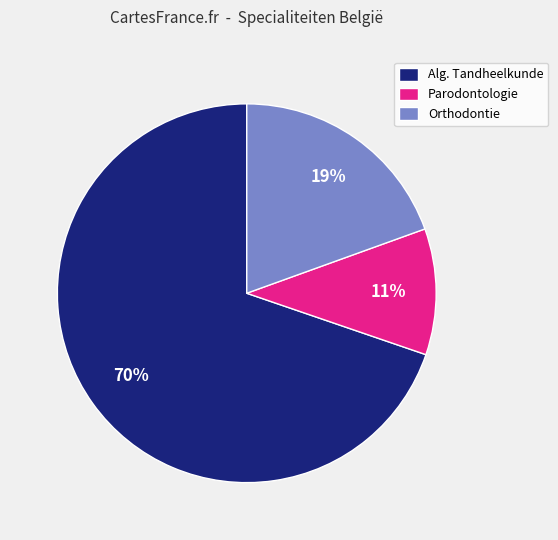

Is there a majority slice in this chart?

Yes